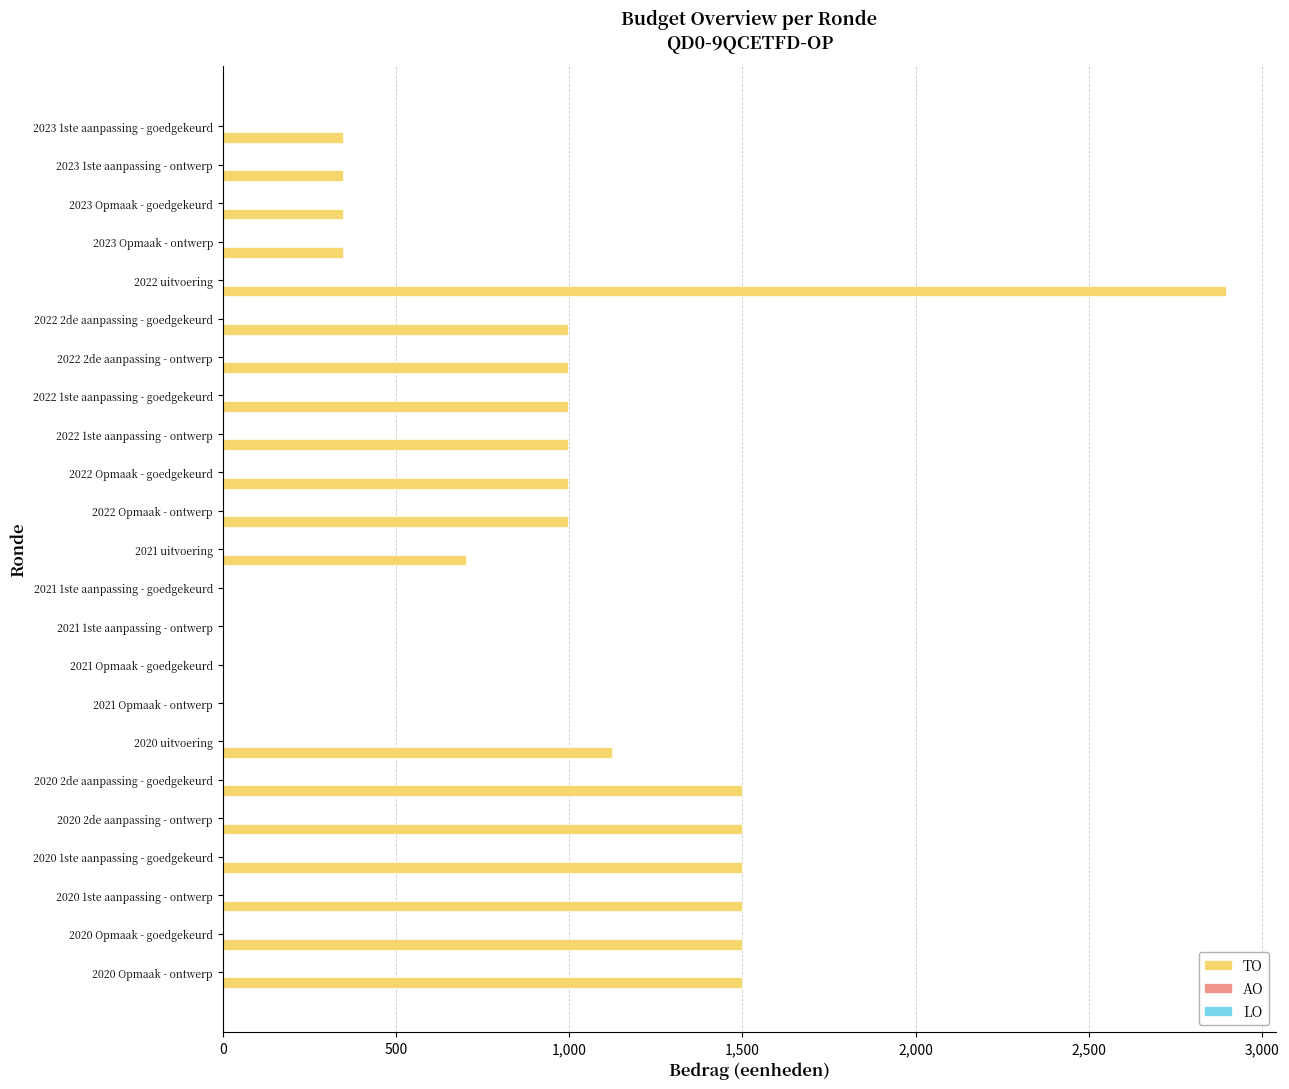

What is the sum of all values?

21090